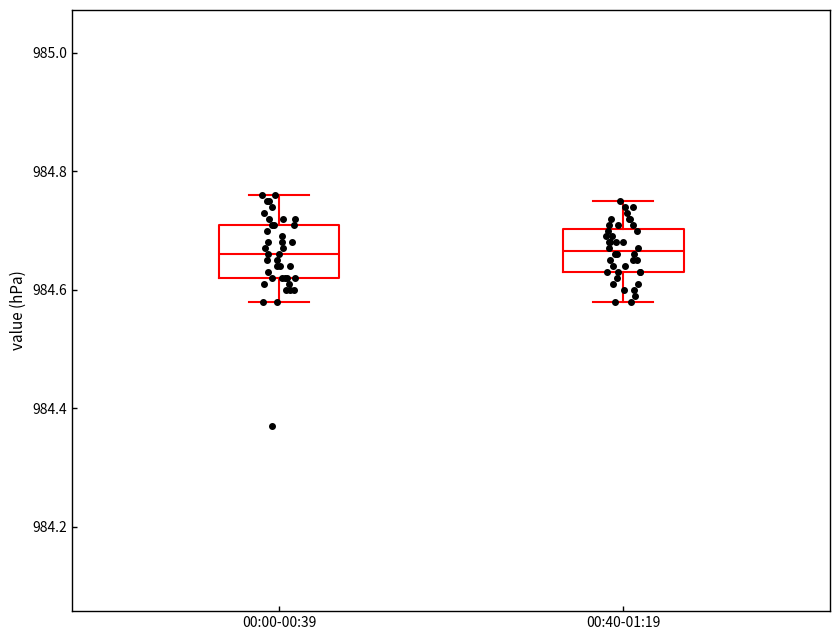

Where does the upper whisker of the box for 00:40-01:19 end on the y-axis? The values are not printed on the chart, so give them approximately, as read against the axis.

984.76